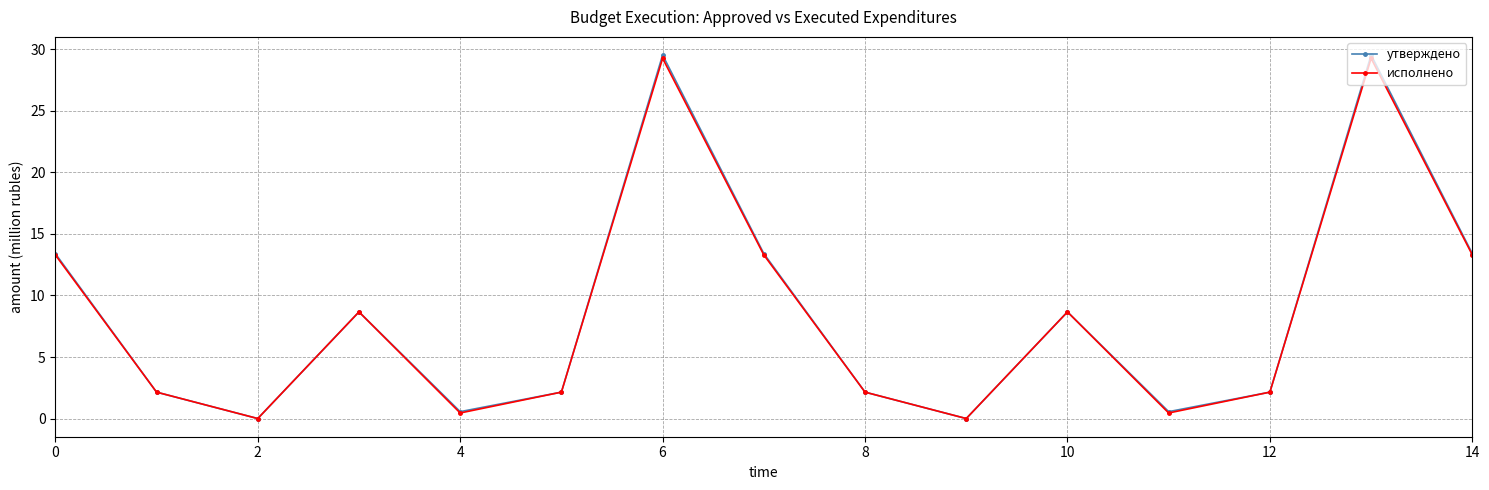

How many interior local peaks does the исполнено series have?

4